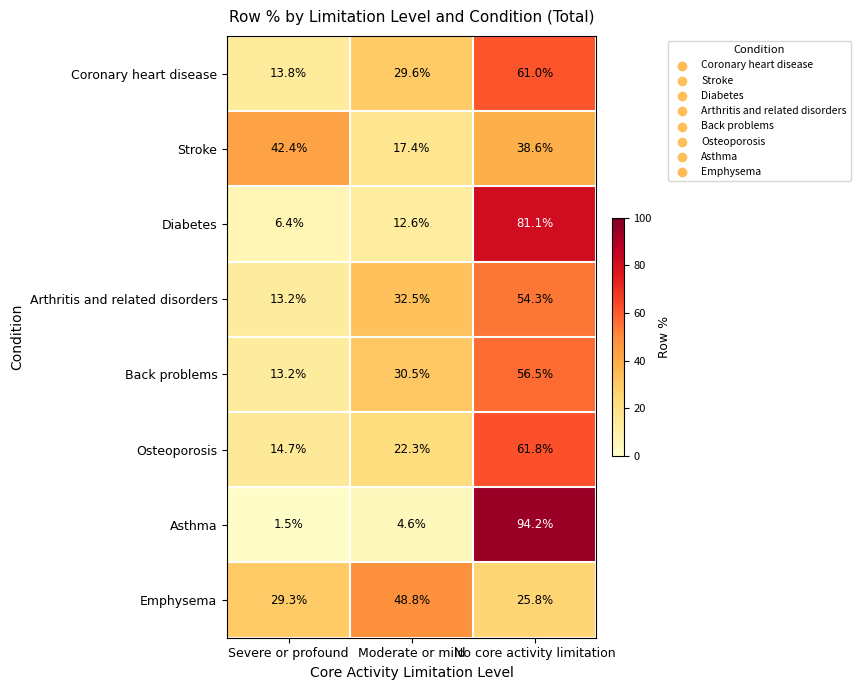

What is the spread (max minus min) of values at Severe or profound?

40.9